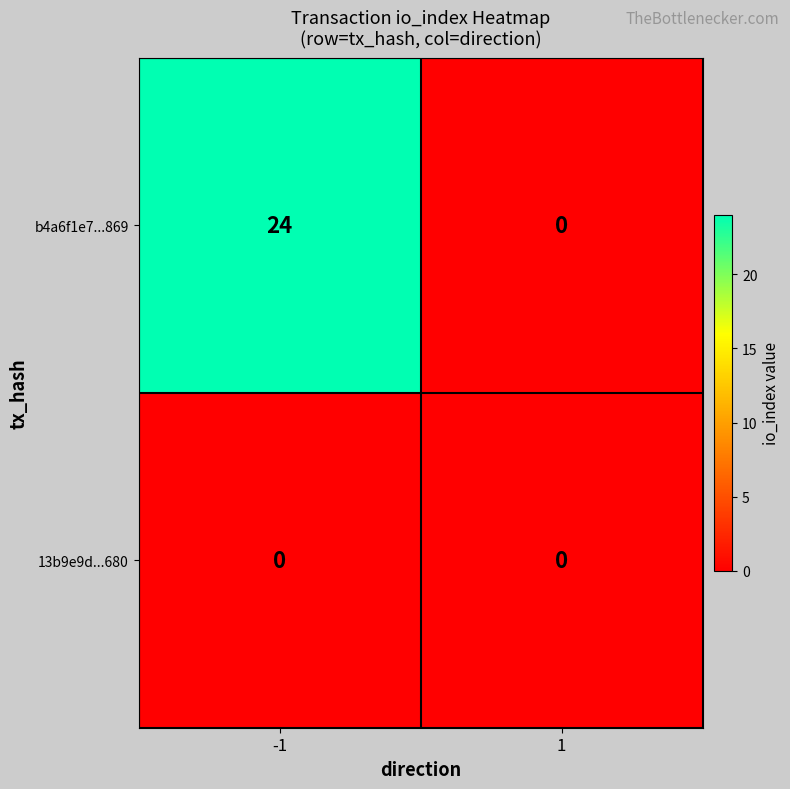

How many categories are shown in the chart?

2